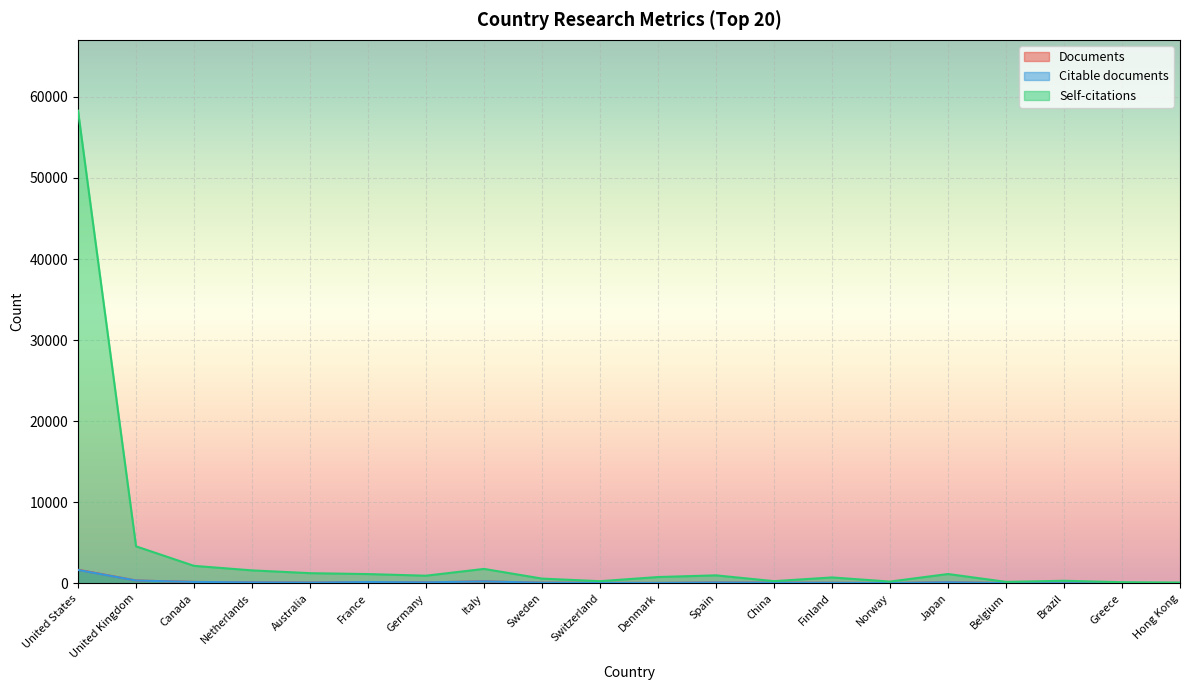

Is it true that Documents equals 129 at Germany?

True